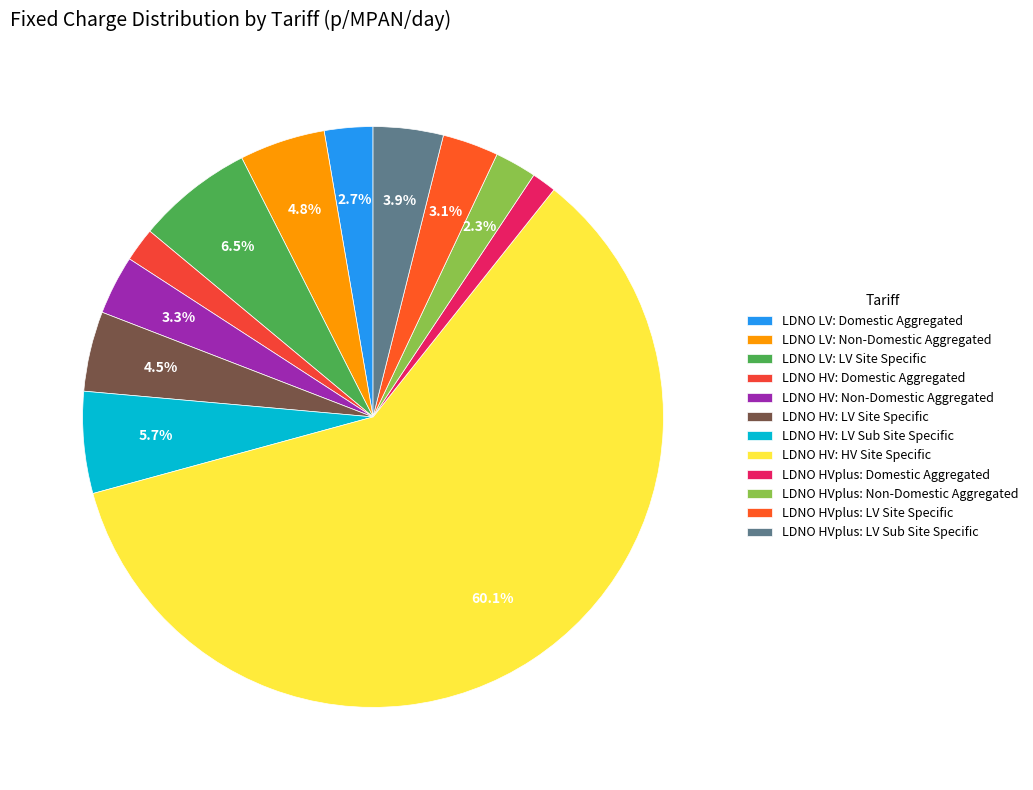

To the nearest percent, what is the combined percentage of LDNO HV: Non-Domestic Aggregated and LDNO HVplus: LV Sub Site Specific?

7%